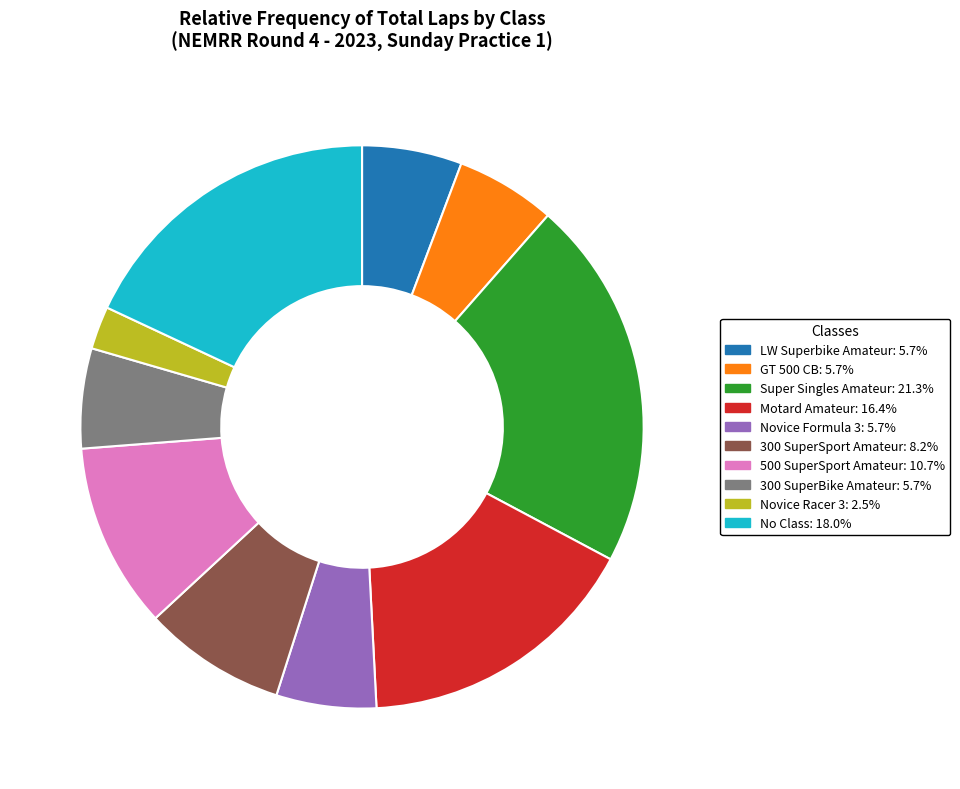

Does any single category account for the majority?

No